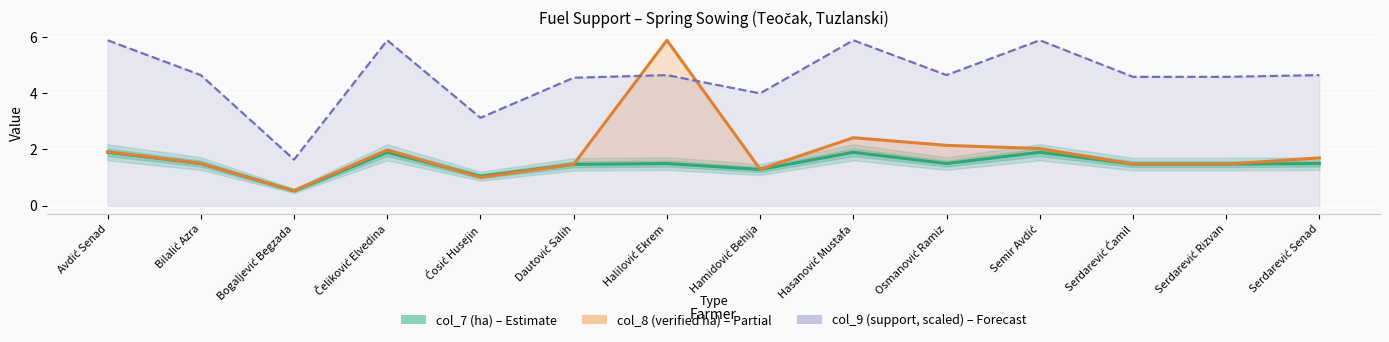

True or false: col_7 (ha) and col_9 (support, scaled) cross at least once.

False